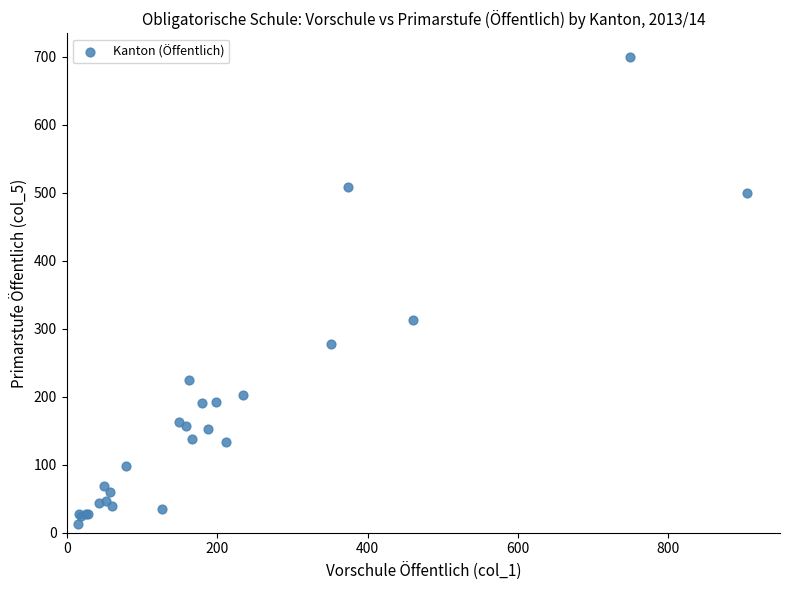

What Y value in the scatter plot is closest to 356?

312